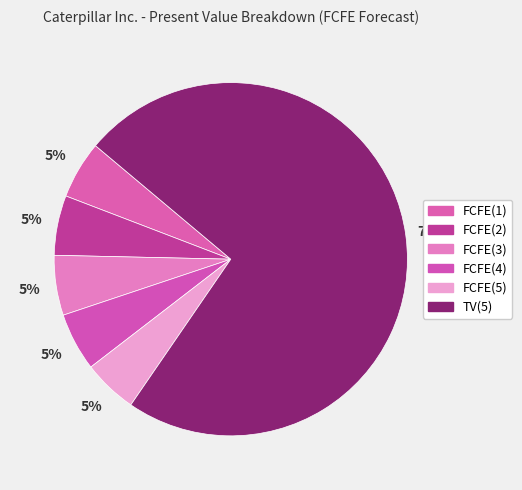

Count the number of slices in the pie.

6